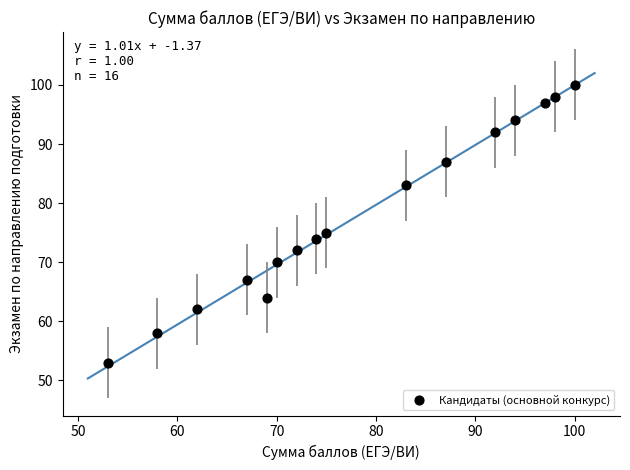

What Y value in the scatter plot is closest to 76?

75